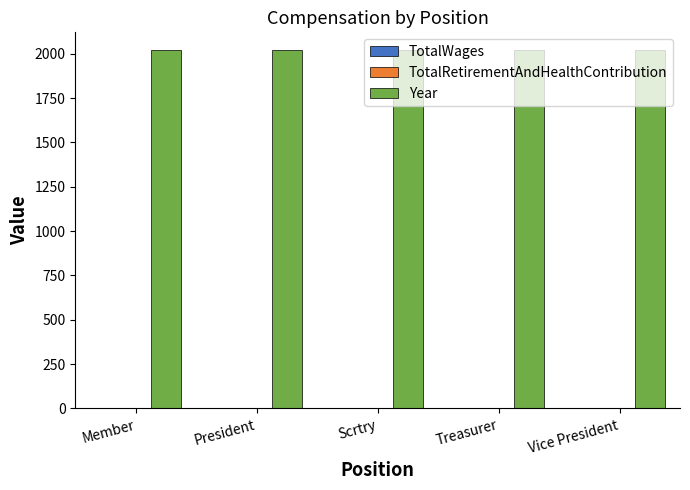

Which series has the largest total across all categories?

Year